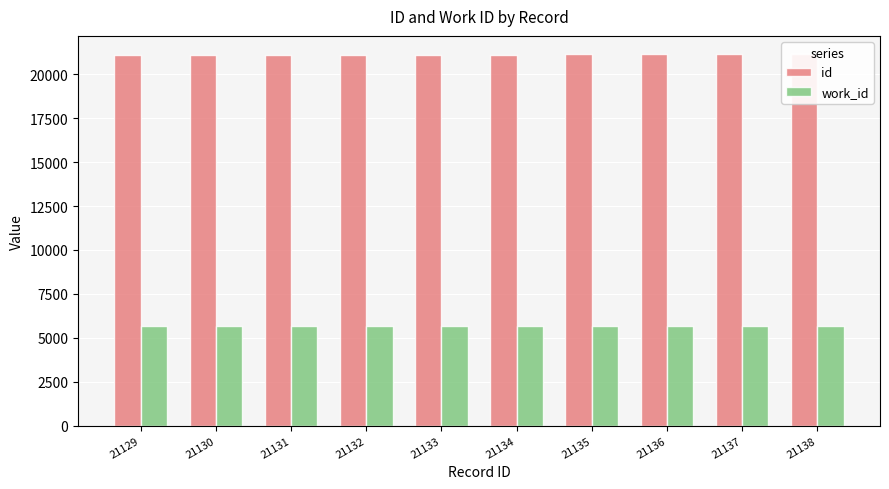

At which label is work_id closest to 5657?

21129